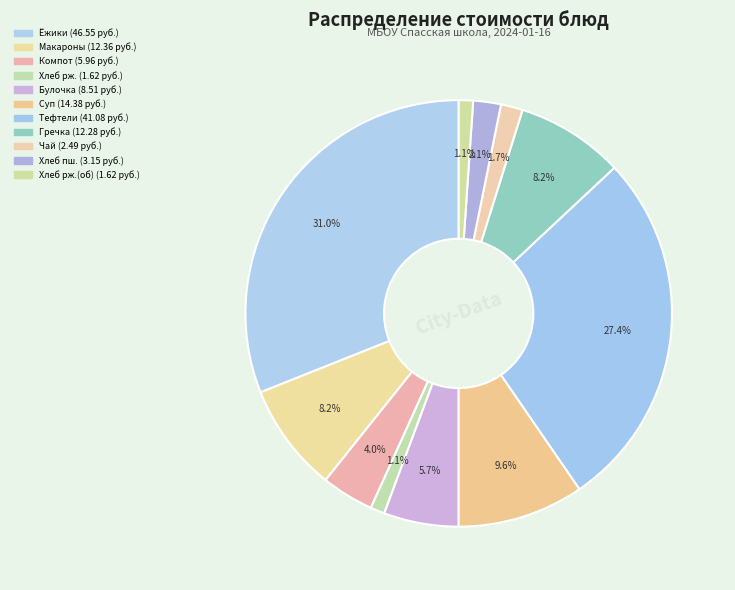

Which category has the smallest portion of the pie?

Хлеб ржаной